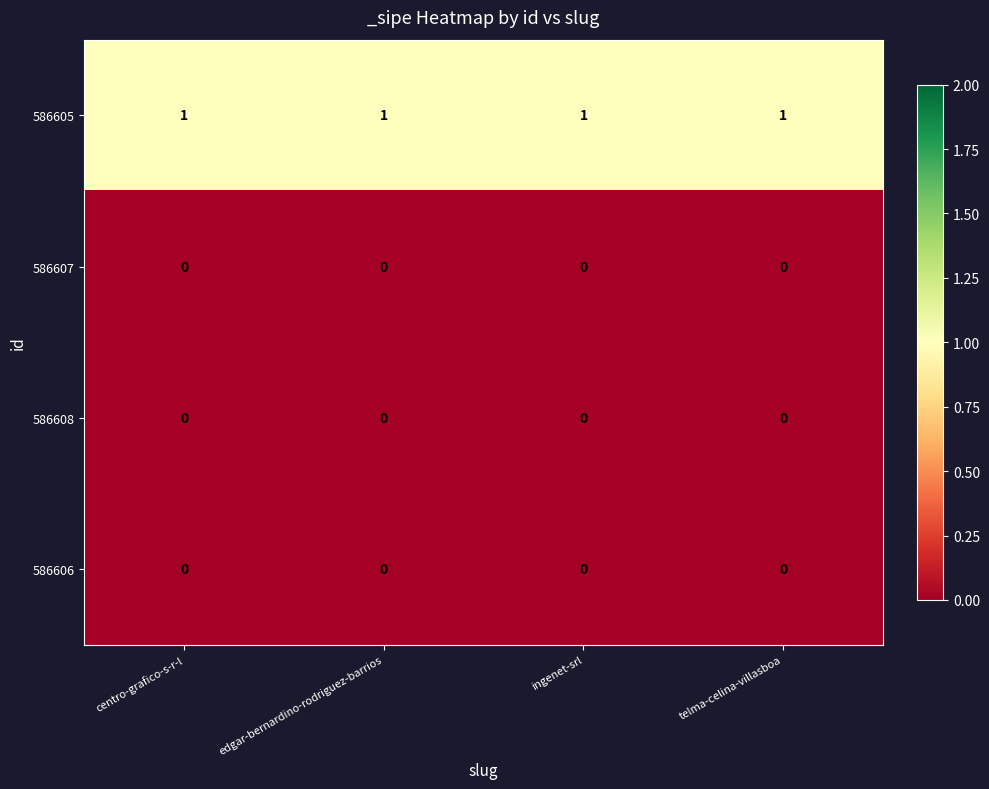

What is the difference between the highest and lowest values at ingenet-srl?

1